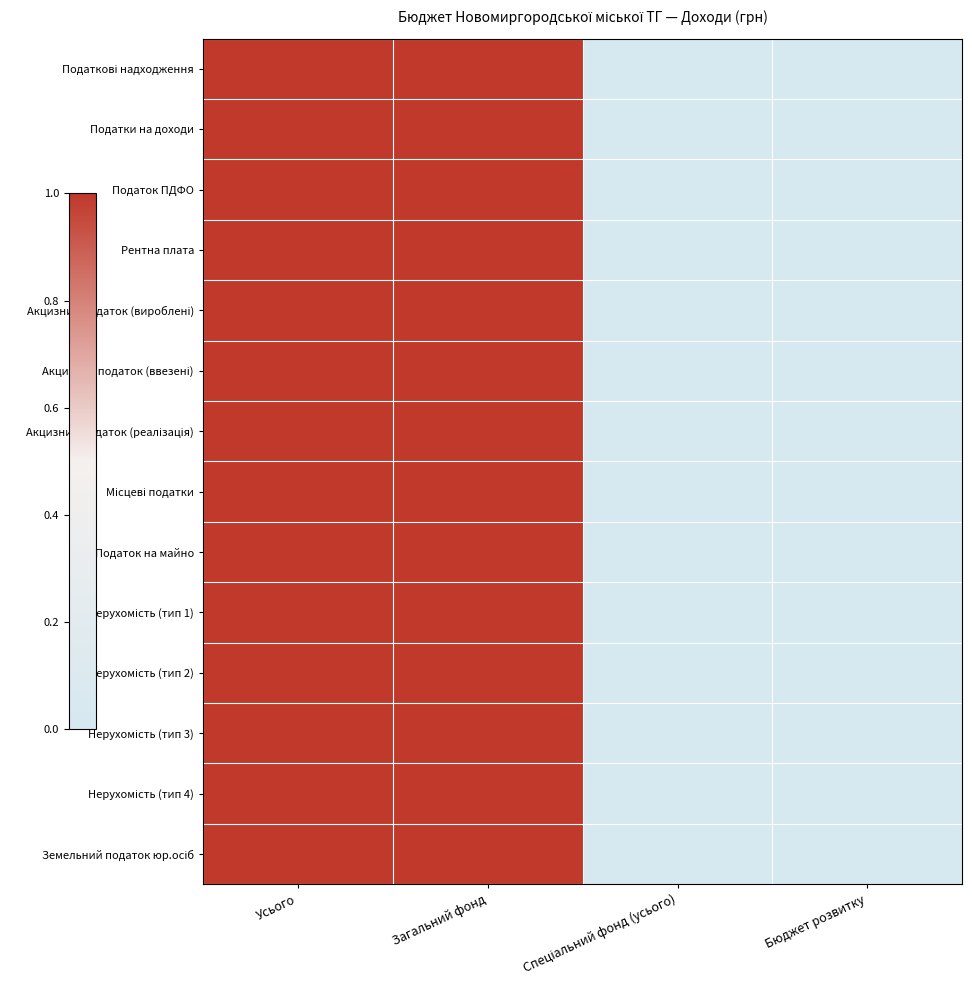

How many categories are shown in the chart?

4